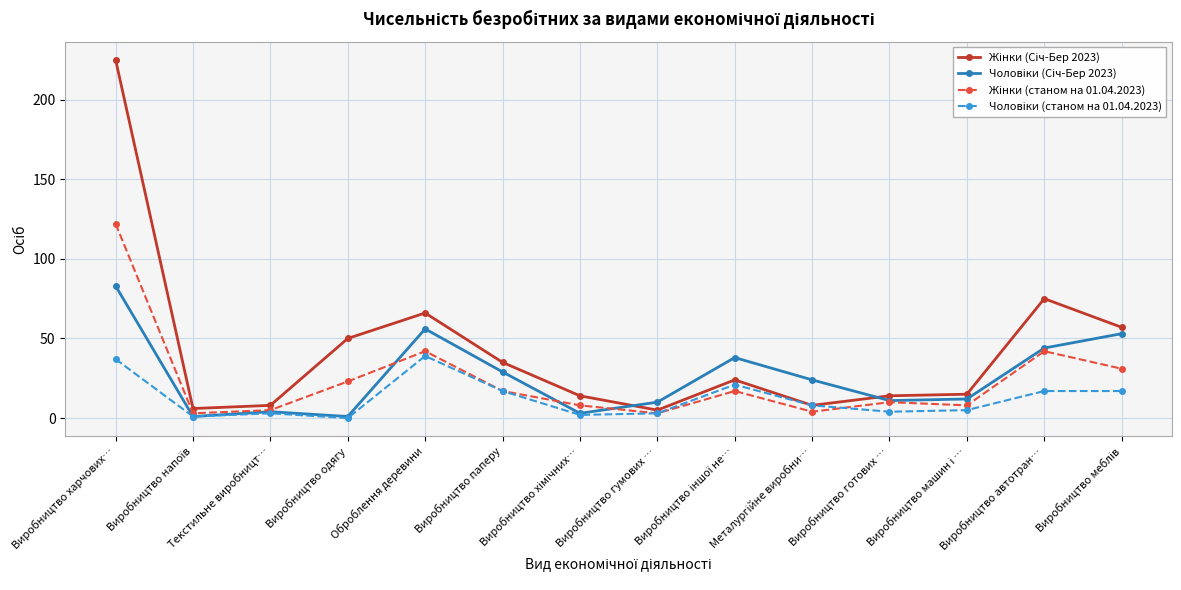

The Жінки (Січ-Бер 2023) series shows 77 at Виробництво одягу. True or false?

False